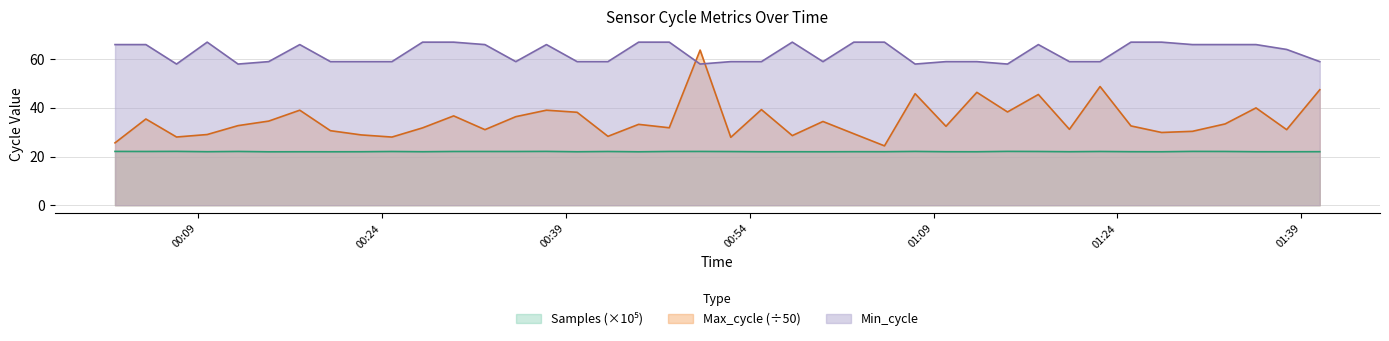

What is the difference between the maximum and second lowest values in the Max_cycle series?

38.1